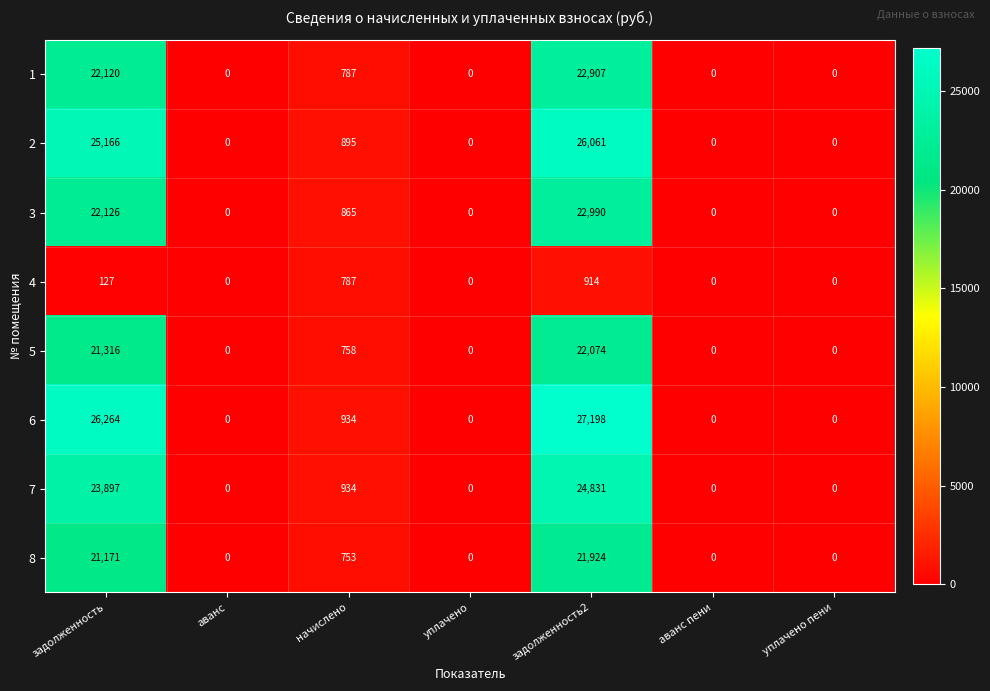

True or false: 3 has a value of -7355 at аванс пени.

False